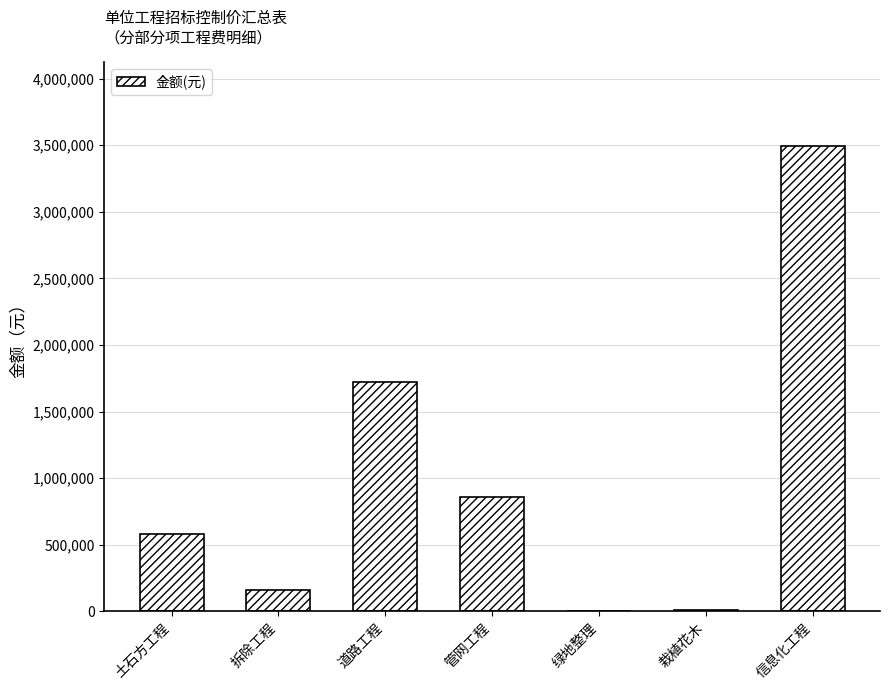

What value does the data have at 栽植花木?

11286.5